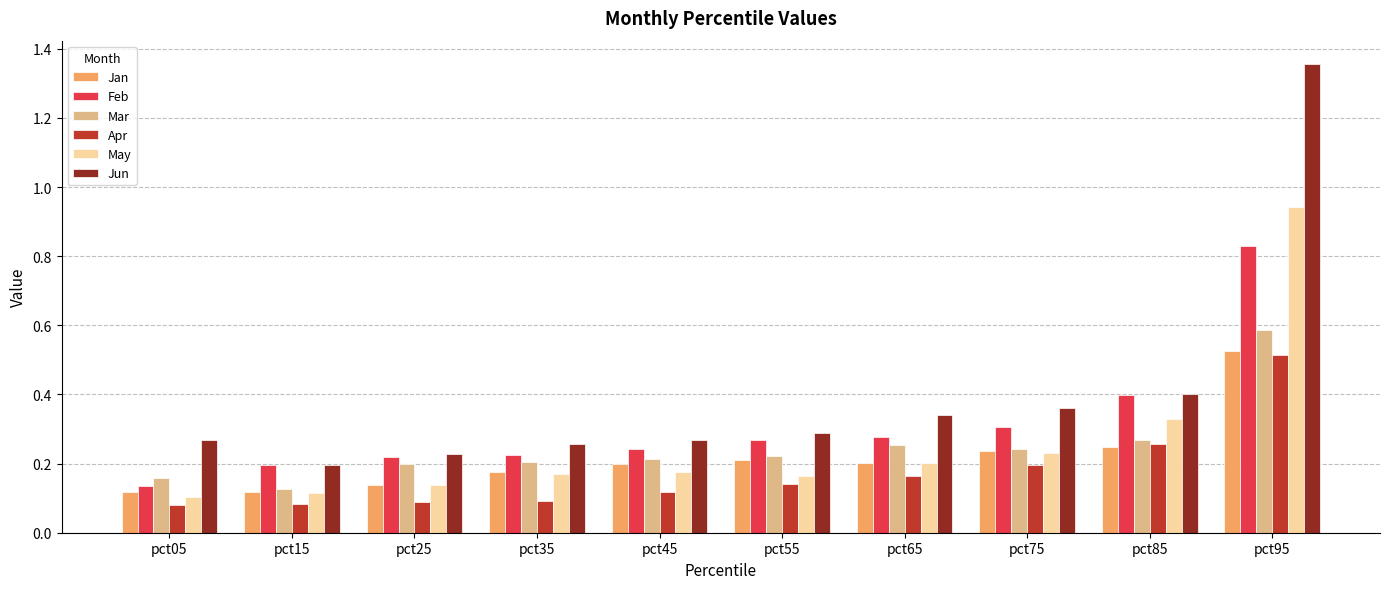

Count the Apr values in the range 0 to 1.

10